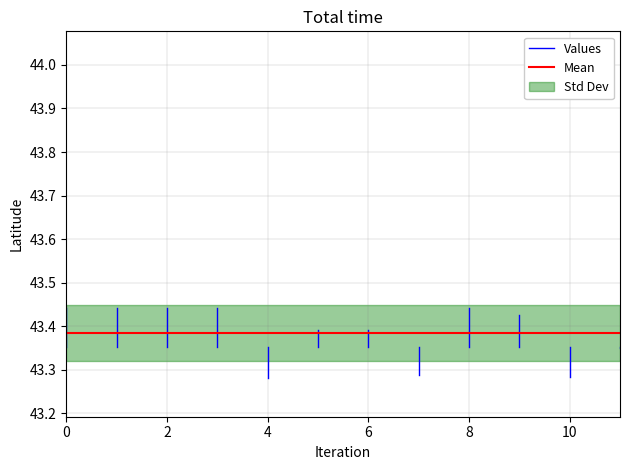

Between 2 and 0, which is larger?

2